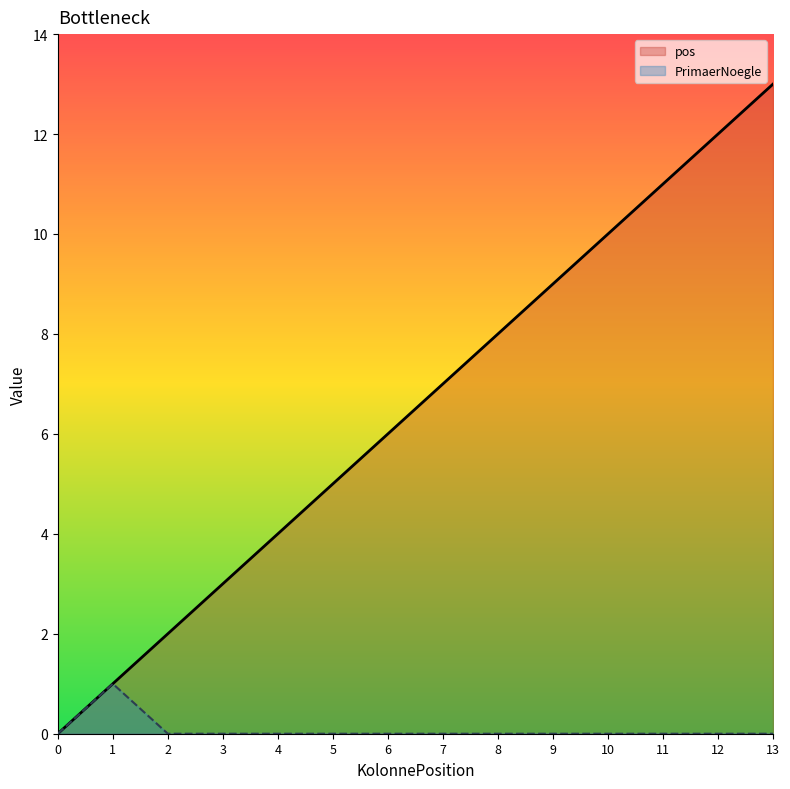

Which series has the largest total across all categories?

pos